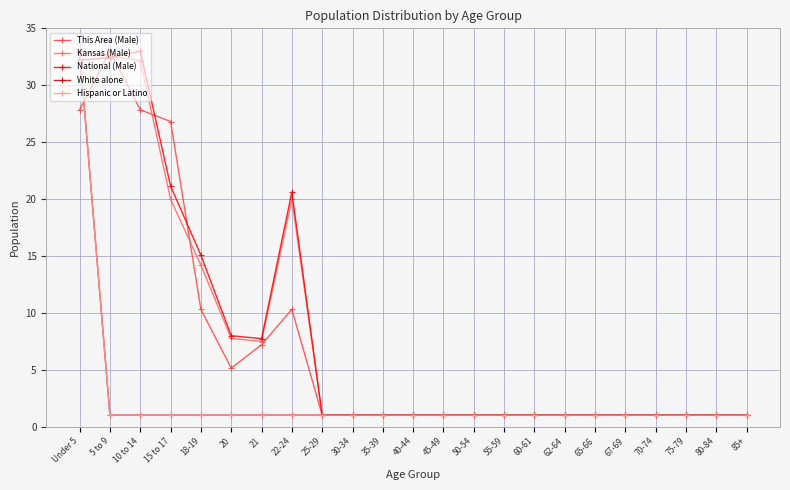

Which series has the largest total across all categories?

National (Male)